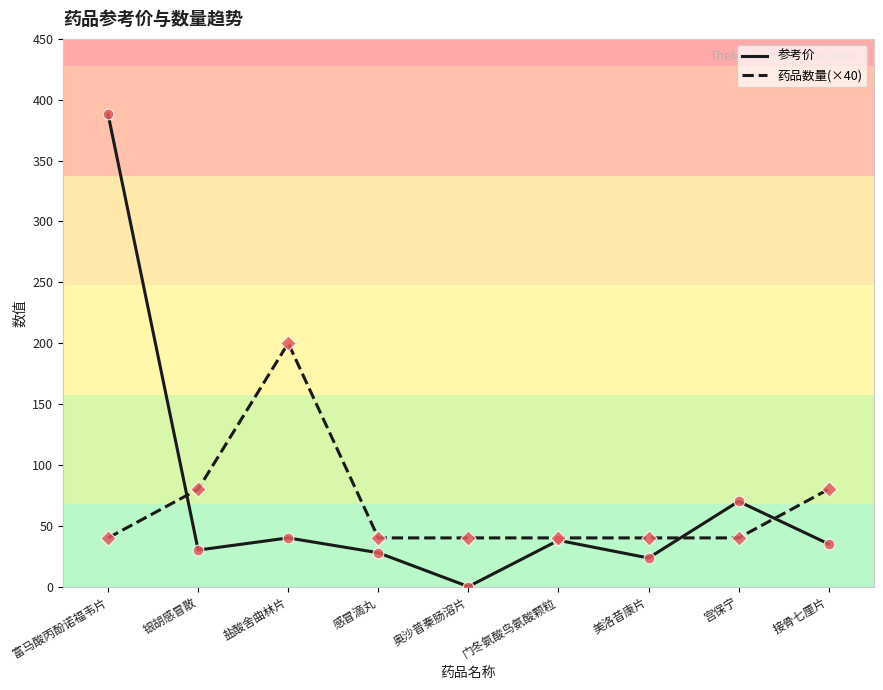

Is the value of 药品数量(×40) at 美洛昔康片 greater than the value of 参考价 at 接骨七厘片?

Yes